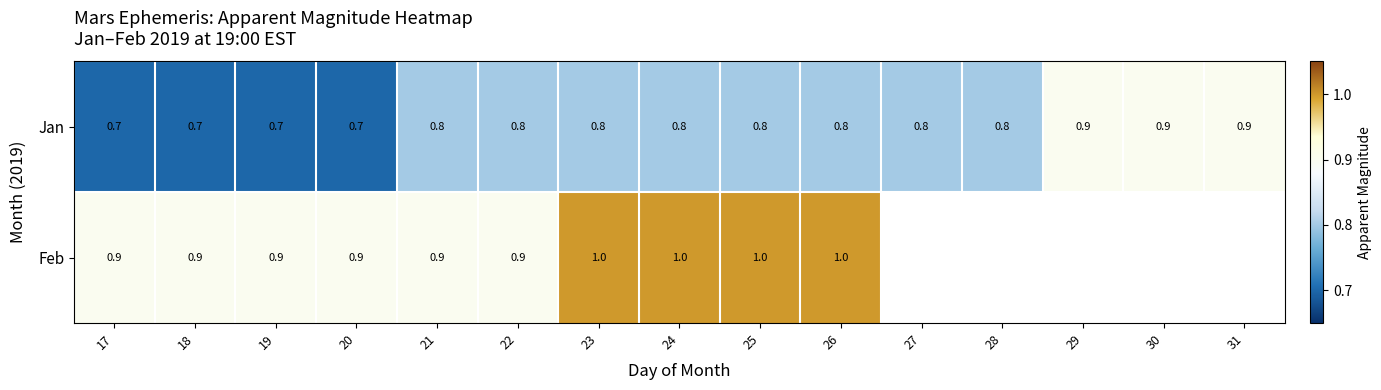

At 20, list the series in order from smallest to largest.

Jan, Feb